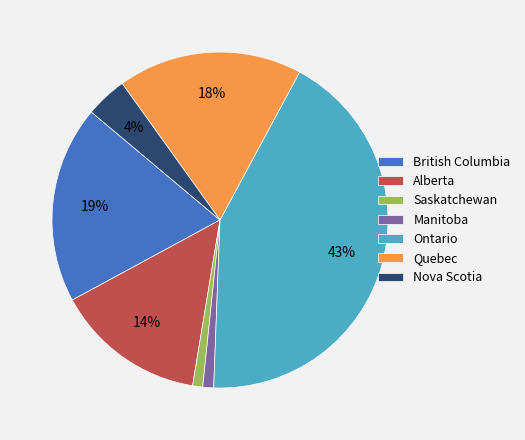

To the nearest percent, what portion does British Columbia represent?

19%